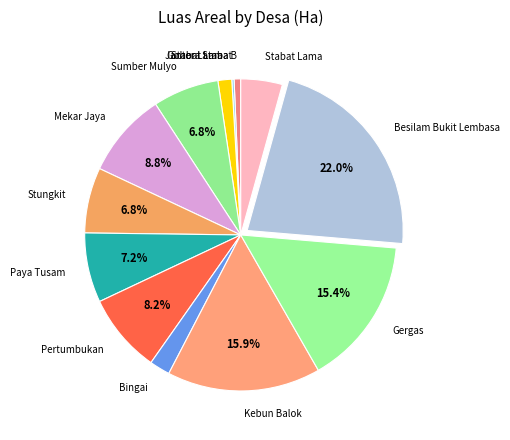

Is there a majority slice in this chart?

No